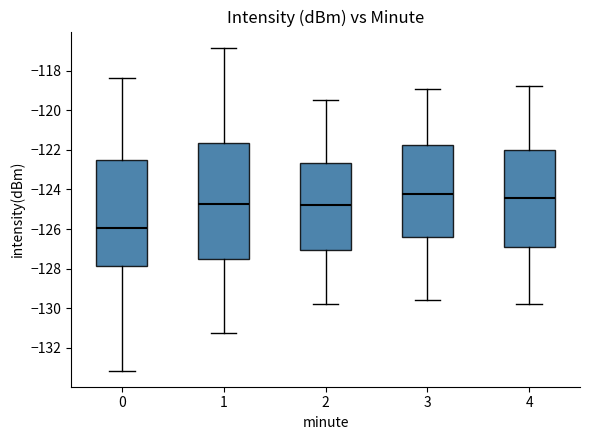

Reading left to right, read every box against the y-axis: the position of its median line, the range the box covers, and the ends of its whiskers. The values are not printed on the chart, so give them approximately, as read against the axis.

0: median -126.0, box -127.8 to -122.6, whiskers -133.2 to -118.4
1: median -124.8, box -127.6 to -121.6, whiskers -131.2 to -116.8
2: median -124.8, box -127.0 to -122.6, whiskers -129.8 to -119.4
3: median -124.2, box -126.4 to -121.8, whiskers -129.6 to -119.0
4: median -124.4, box -127.0 to -122.0, whiskers -129.8 to -118.8